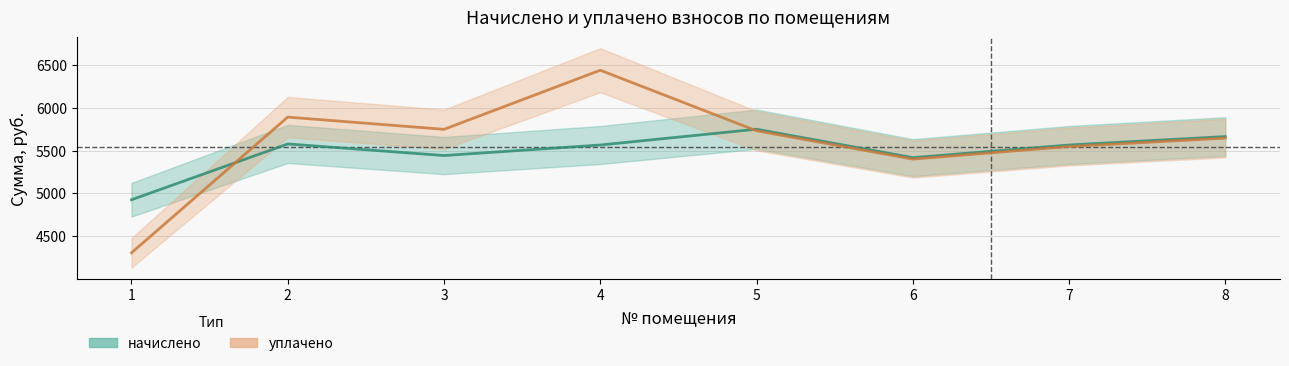

Read the начислено value at 4.

5565.0